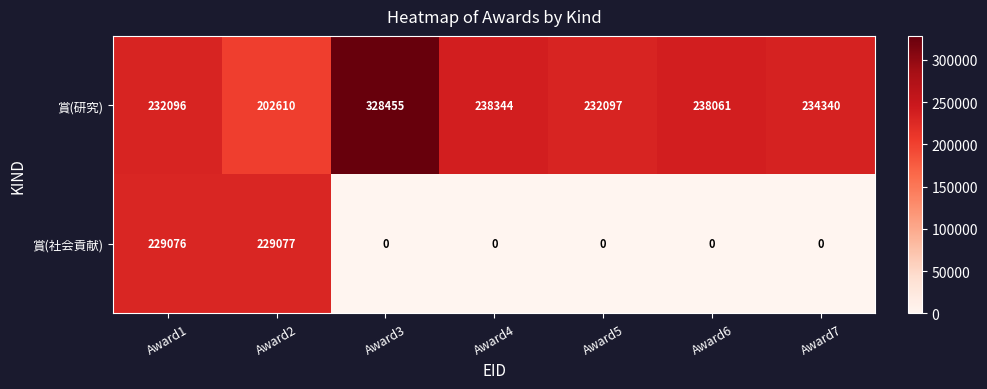

Reading left to right, list all the values displayed in this chart.

賞(研究): 232096	202610	328455	238344	232097	238061	234340
賞(社会貢献): 229076	229077	0	0	0	0	0